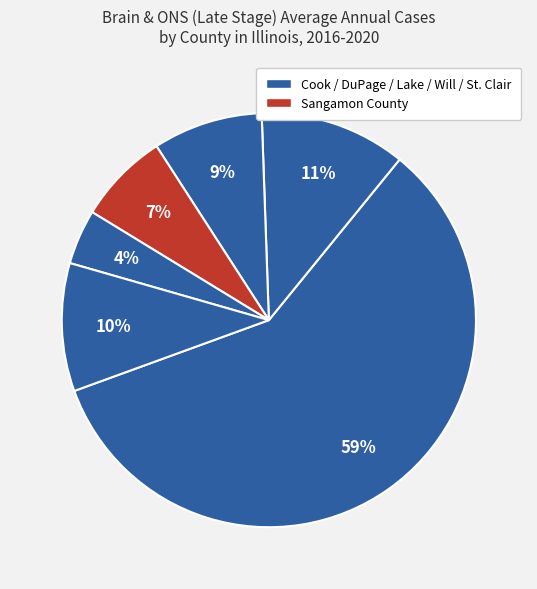

Count the number of slices in the pie.

6